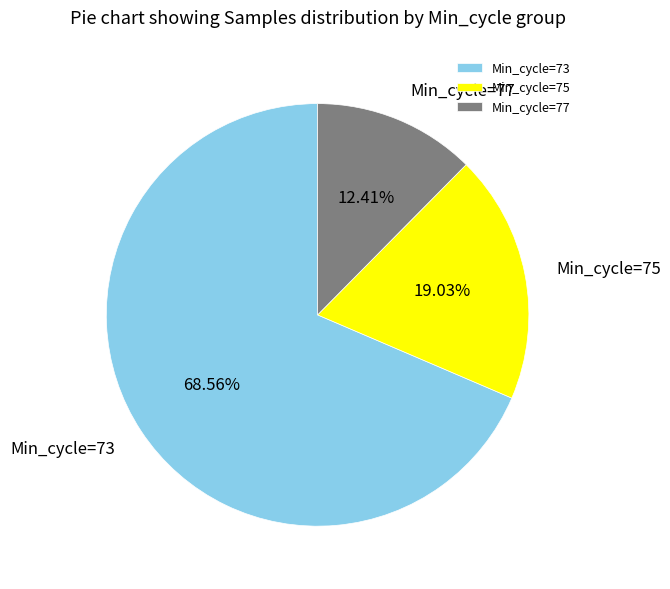

To the nearest percent, what is the average slice percentage?

33%